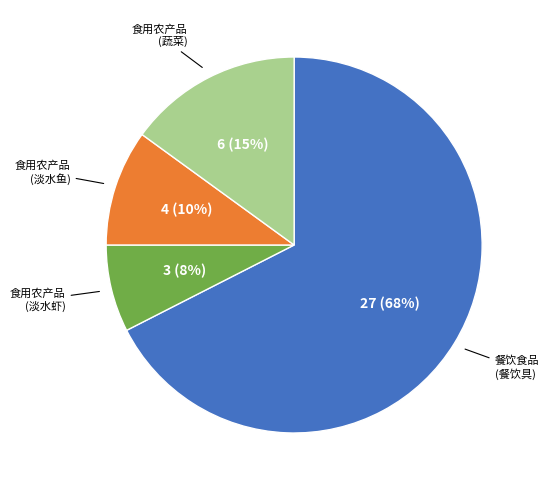

Is there any slice that represents more than half of the pie?

Yes